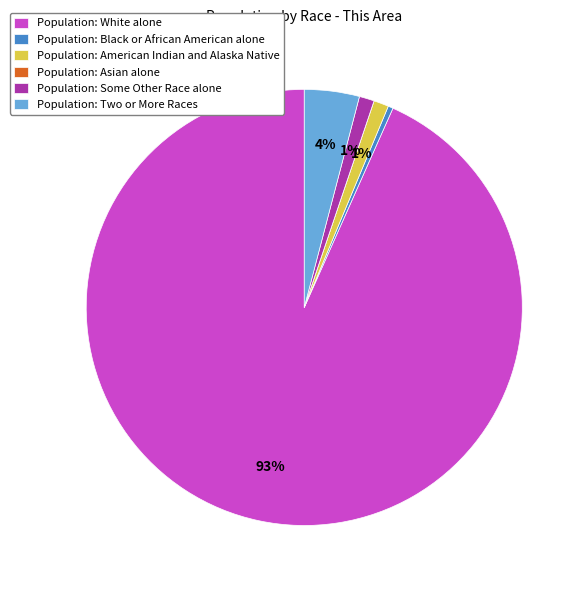

Is it true that Population: Two or More Races is 4% of the pie?

True